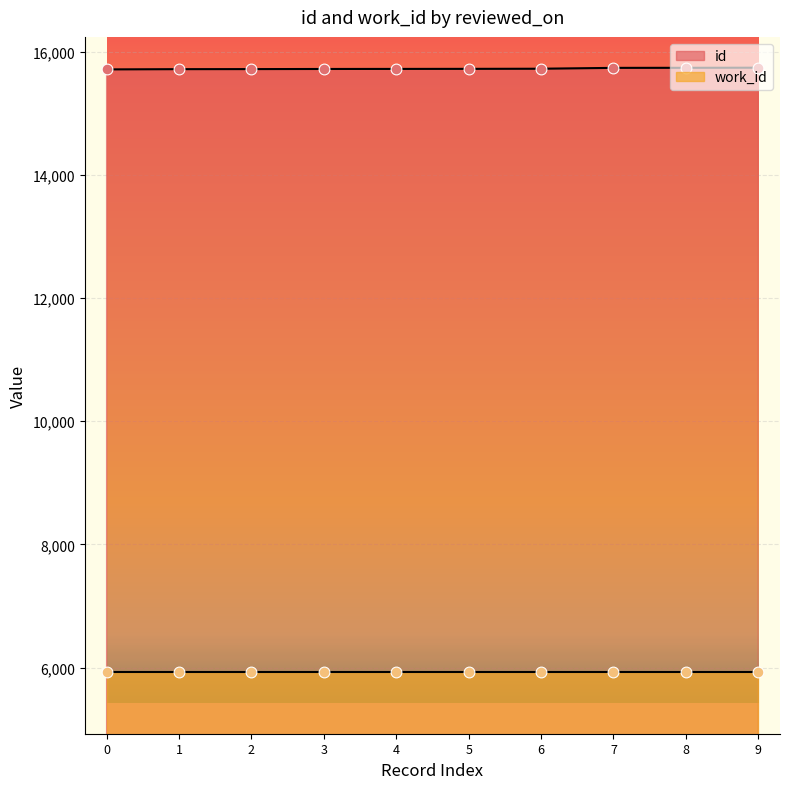

The value of id at 1 is 15714. True or false?

True